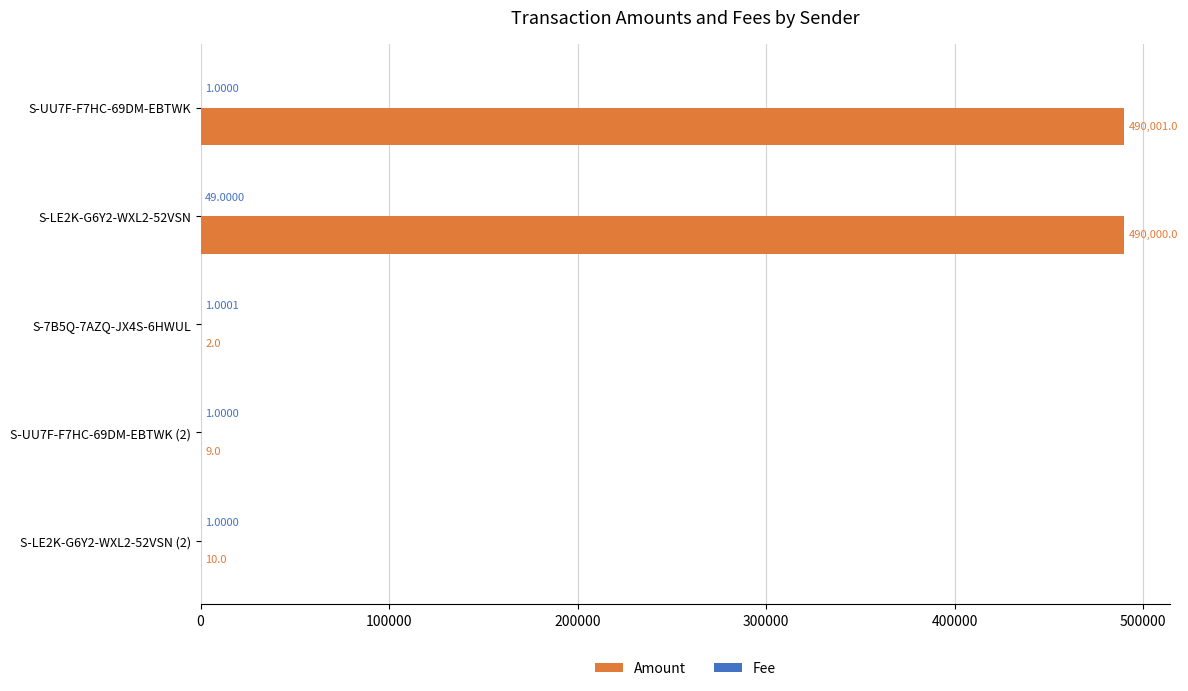

Which series has the largest total across all categories?

Amount